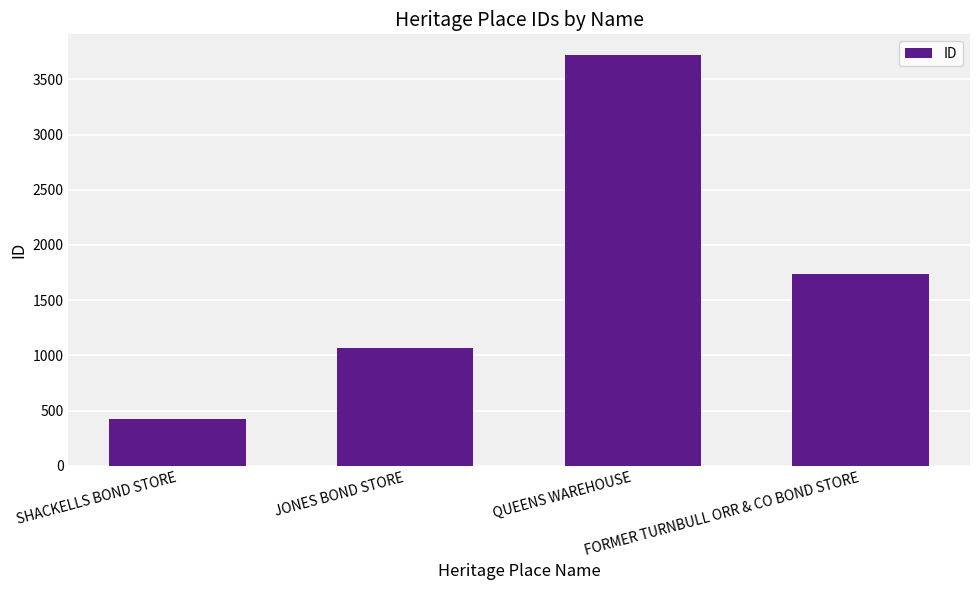

Are the bars horizontal?

No